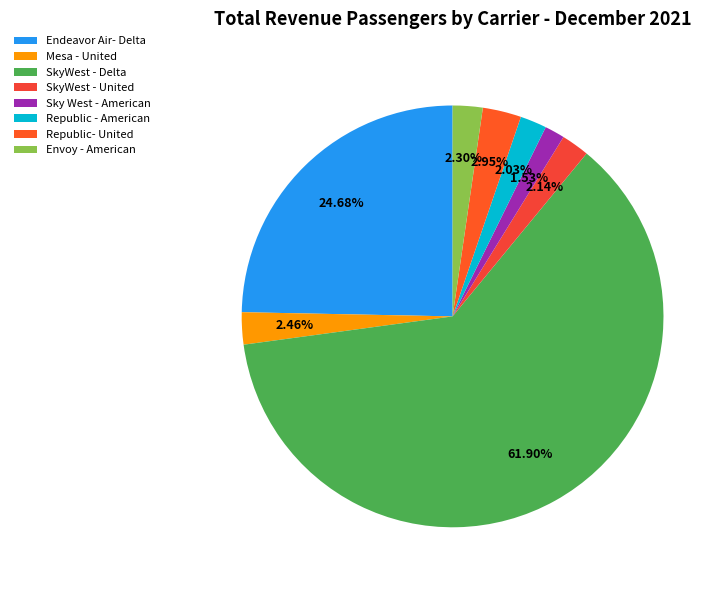

To the nearest percent, what percentage of the pie is Sky West - American?

2%